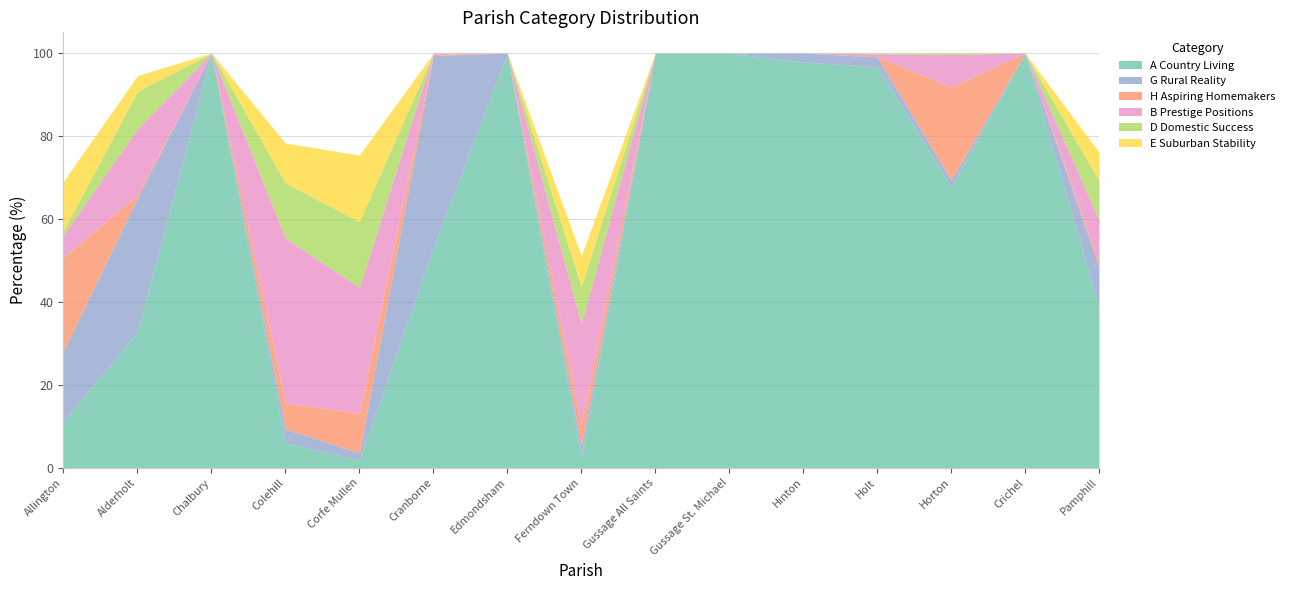

How many data points in E Suburban Stability are above 0?

6